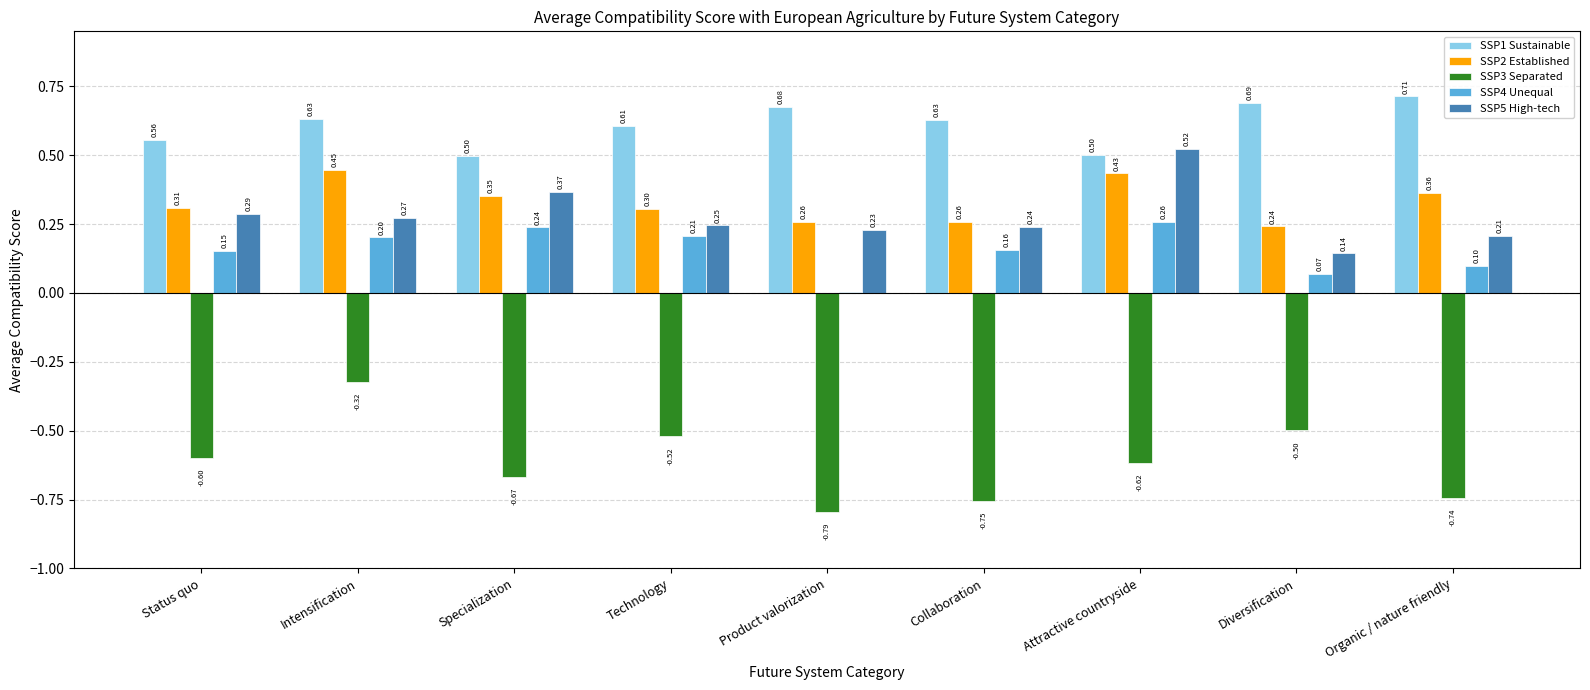

How many series are shown in this chart?

5